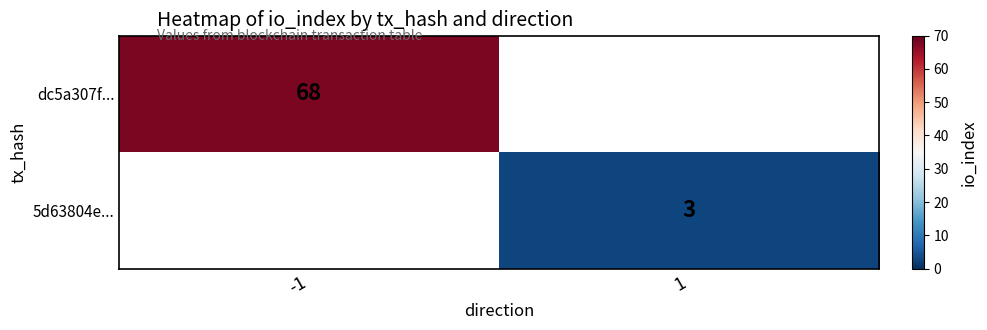

The value of dc5a307f... at -1 is 68. True or false?

True